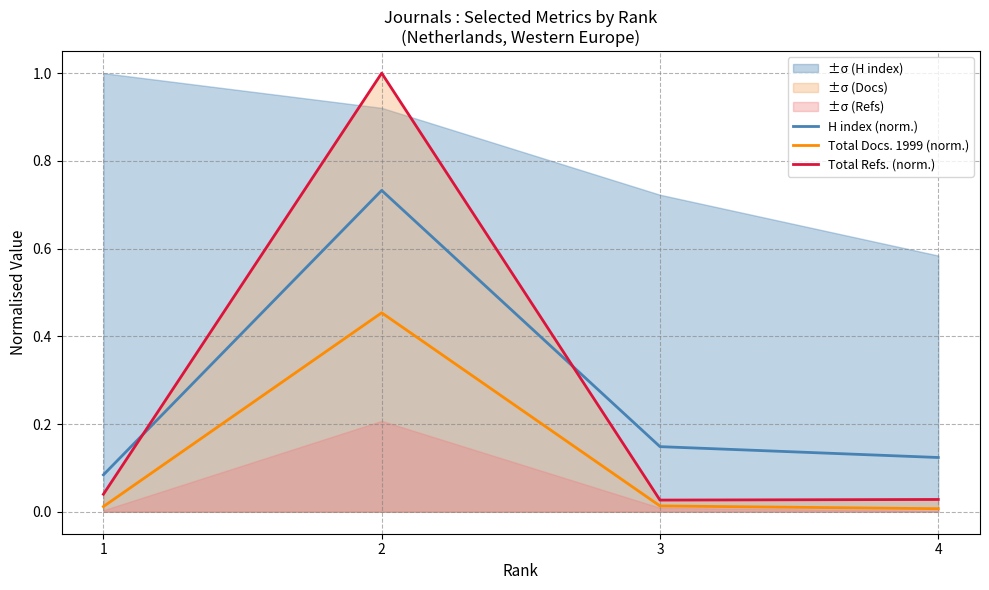

Rank the categories by Total Refs. (norm.) value from highest to lowest.

2, 1, 4, 3